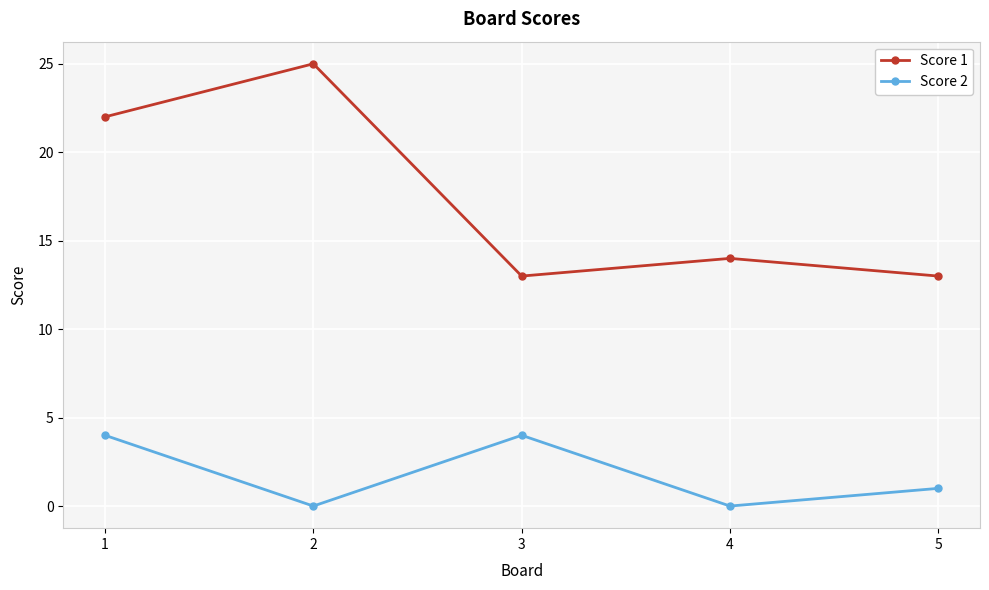

What is the value of the Score 1 point at the 4th from the left?

14